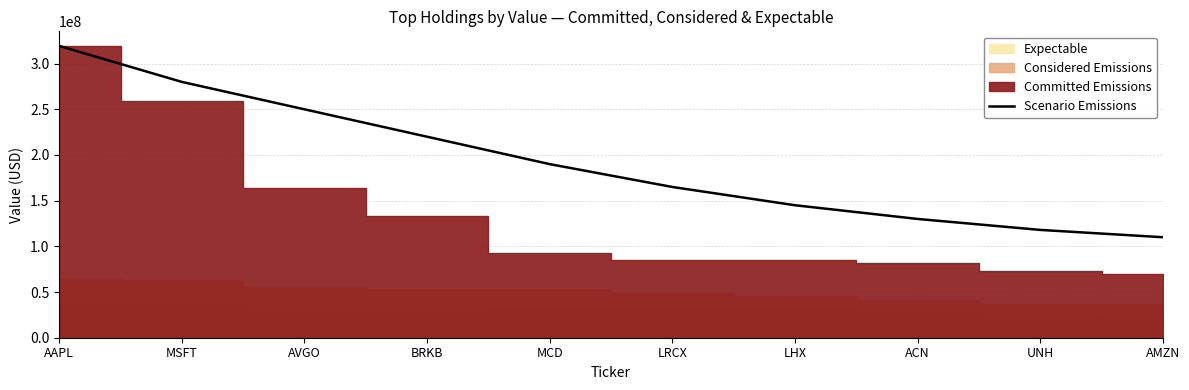

What is the difference between the maximum and second lowest values?

201389582